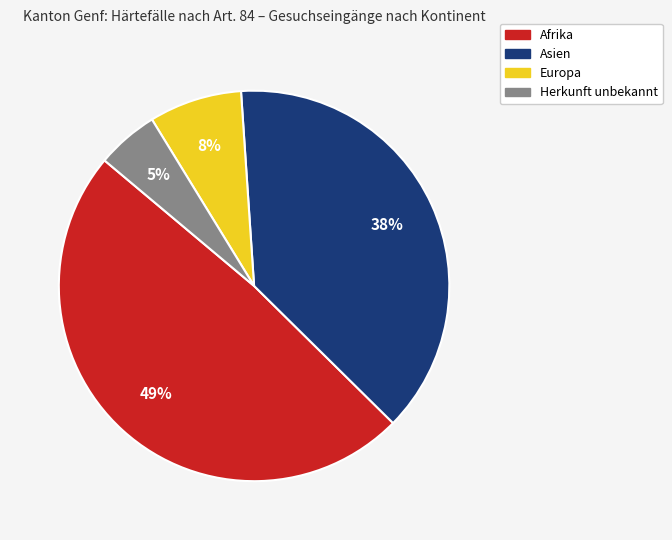

Approximately how many times larger is the value at Afrika compared to Asien?

1.3